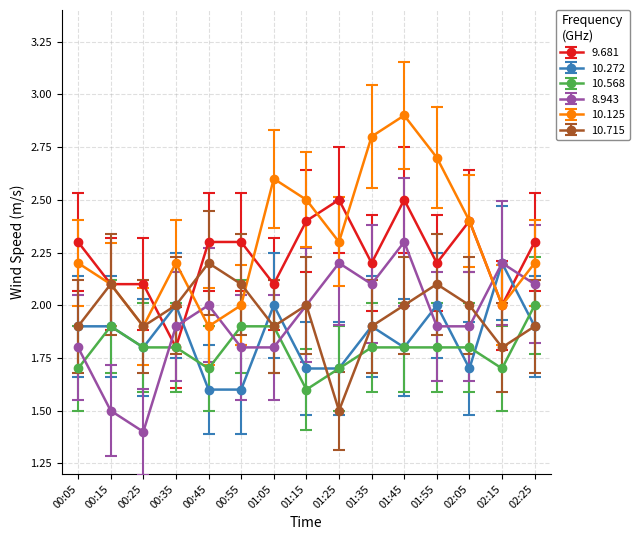

What is the spread (max minus min) of values at 01:25?

1.0